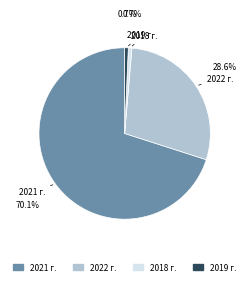

Is the sum of 2019 г. and 2021 г. greater than half?

Yes